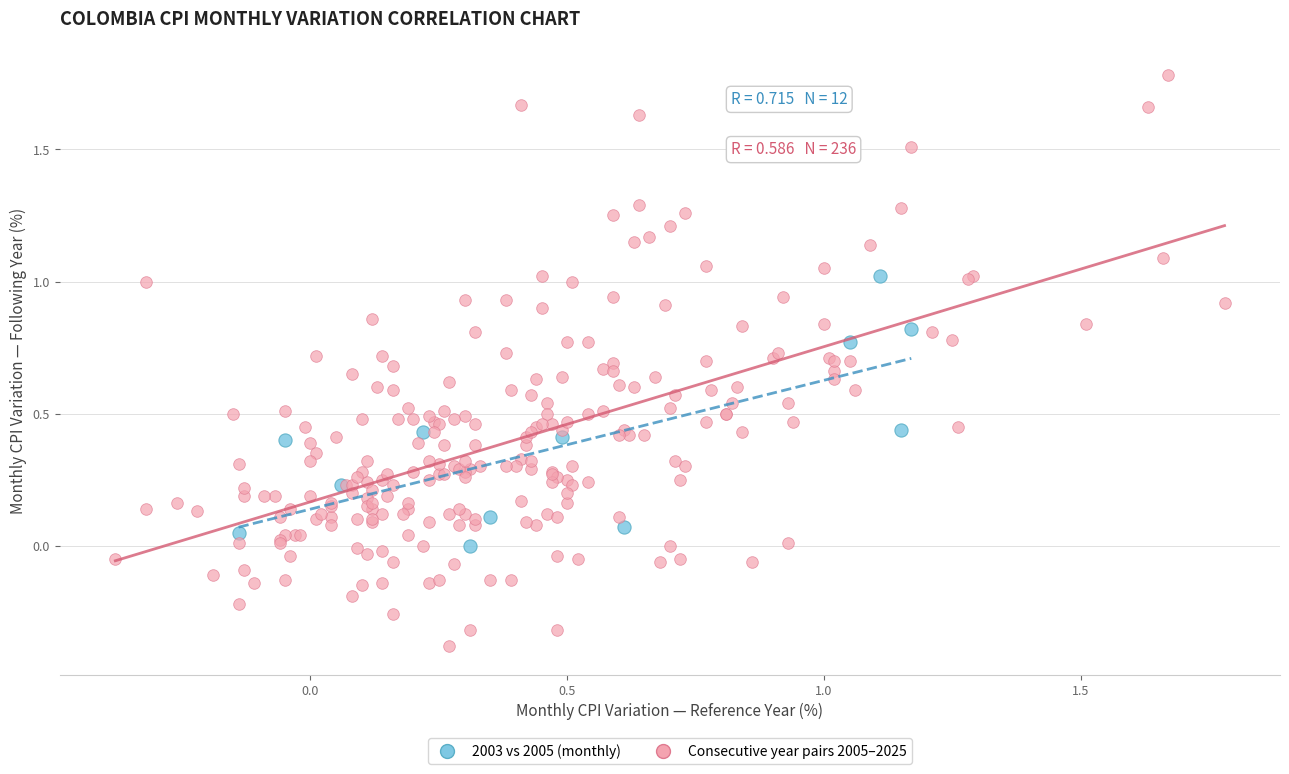

Which series reaches the maximum Y coordinate?

Consecutive year pairs 2005–2025